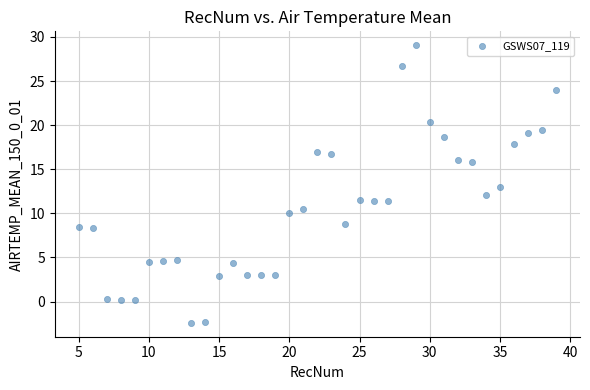

What is the range of Y values (max minus min)?

31.5